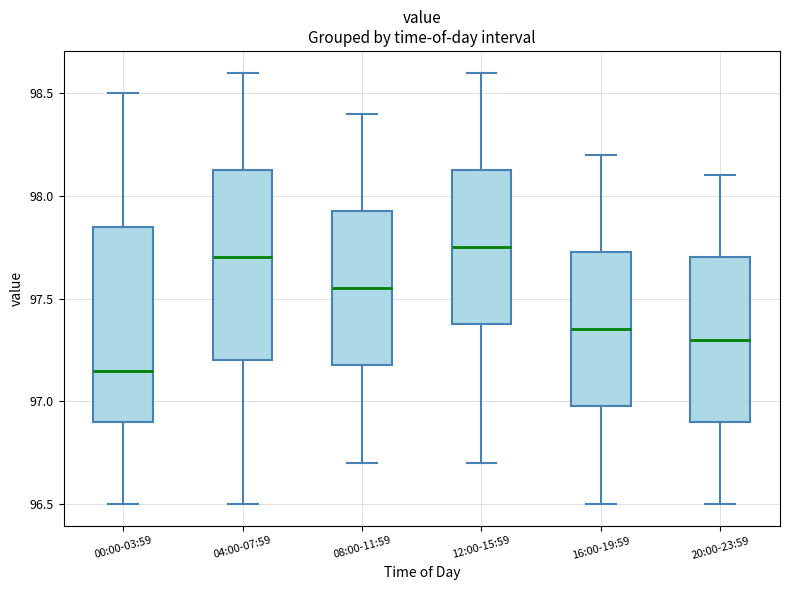

Where does the median line of the box for 04:00-07:59 sit on the y-axis? The values are not printed on the chart, so give them approximately, as read against the axis.

97.70